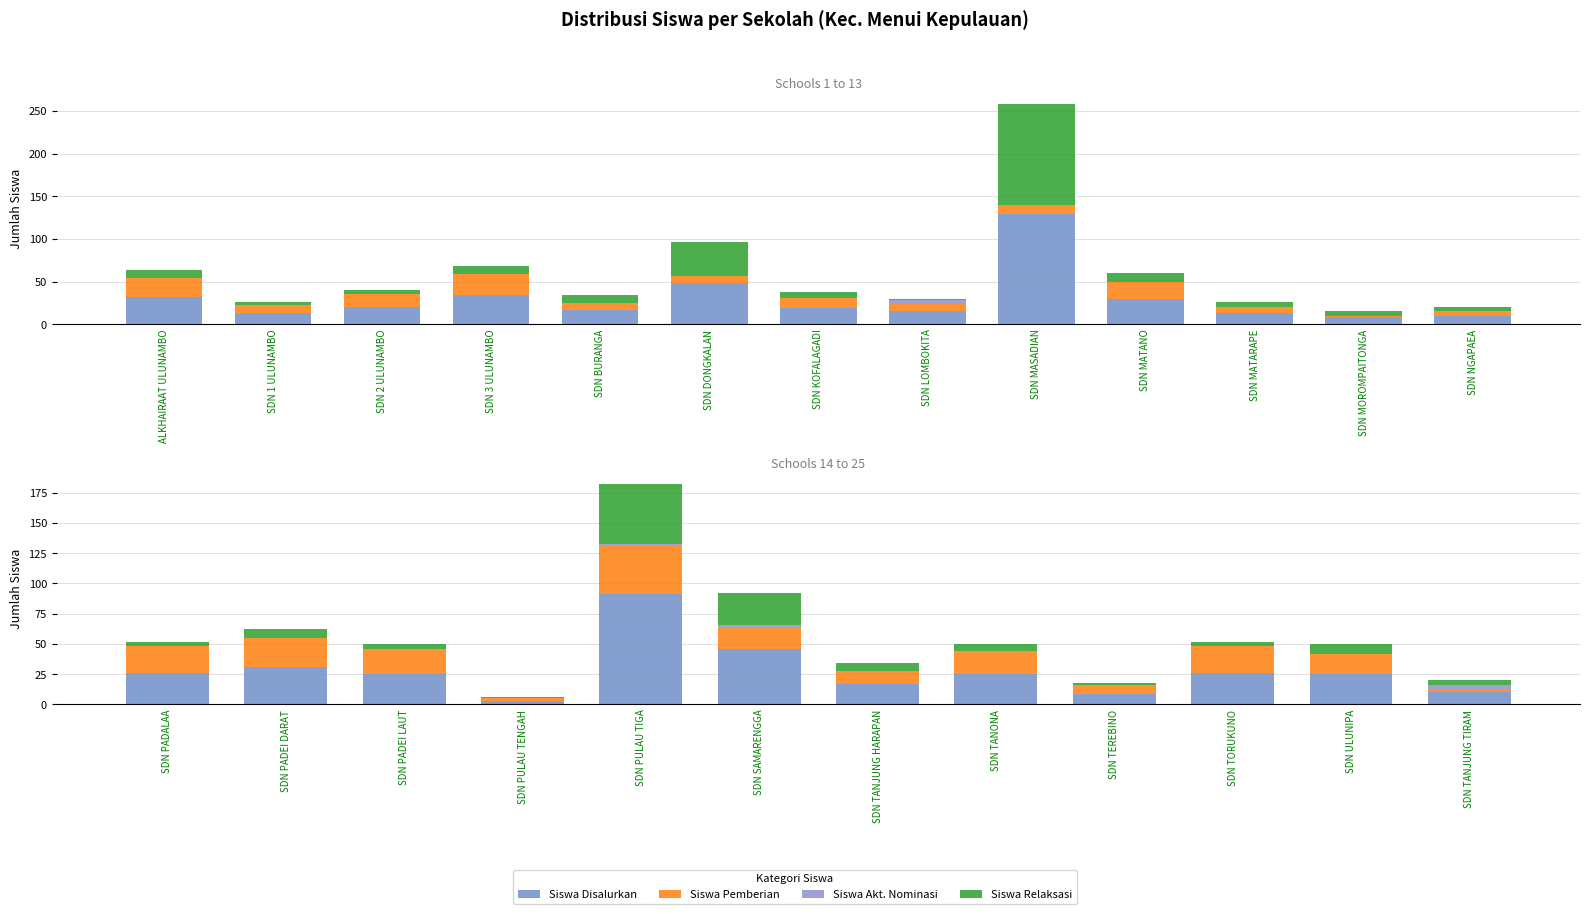

Rank the series at SDN TANJUNG HARAPAN from highest to lowest value.

Siswa Disalurkan, Siswa Pemberian, Siswa Relaksasi, Siswa Akt. Nominasi